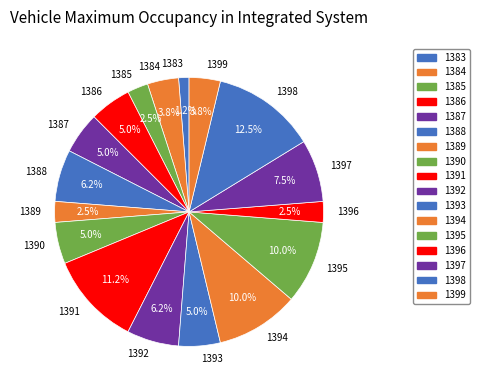

What is the smallest slice in the pie chart?

1383